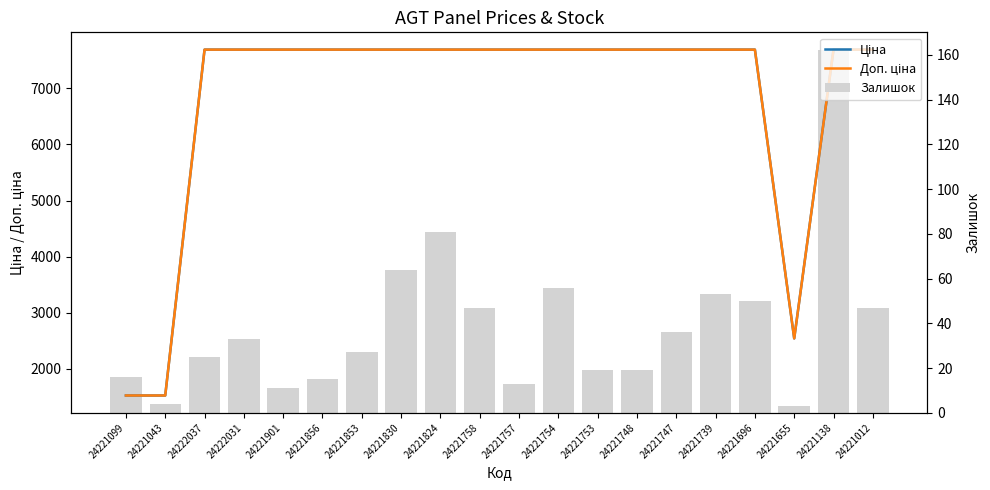

What position from the left is 24222037?

3